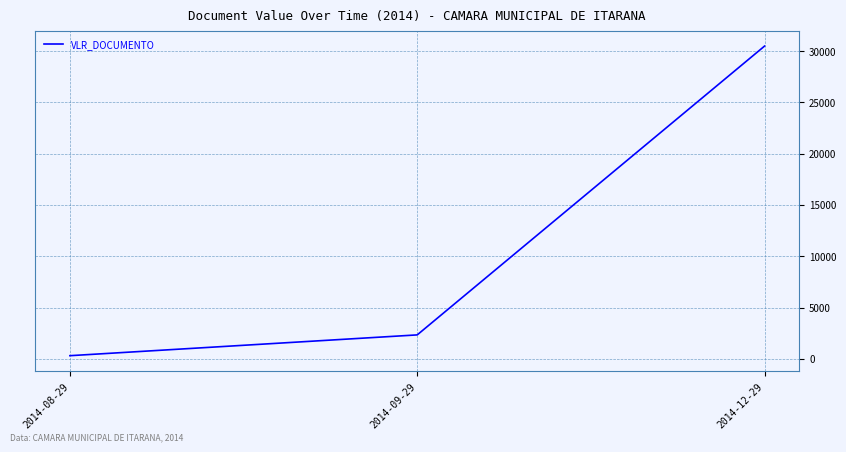

Is this an area chart (filled region under the line)?

No